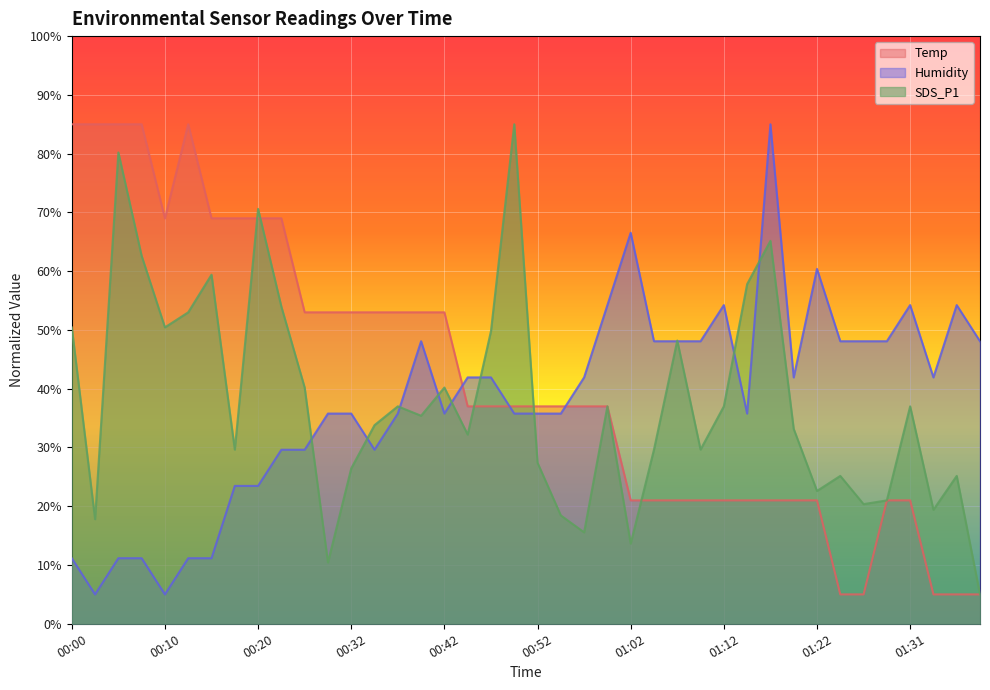

What is the difference between the second highest and second lowest values in the Humidity series?

61.5